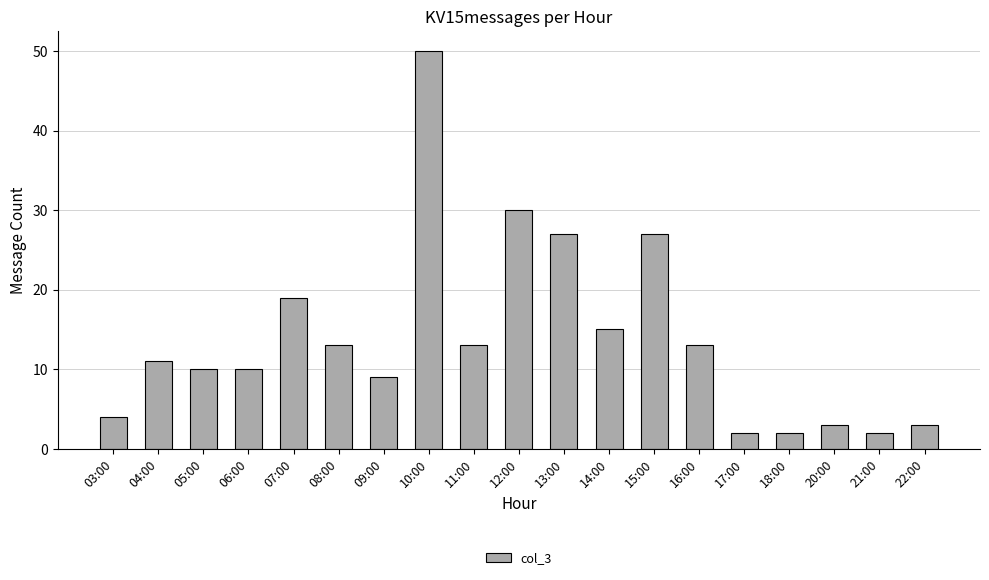

Is it true that the value at 11:00 is 13?

True